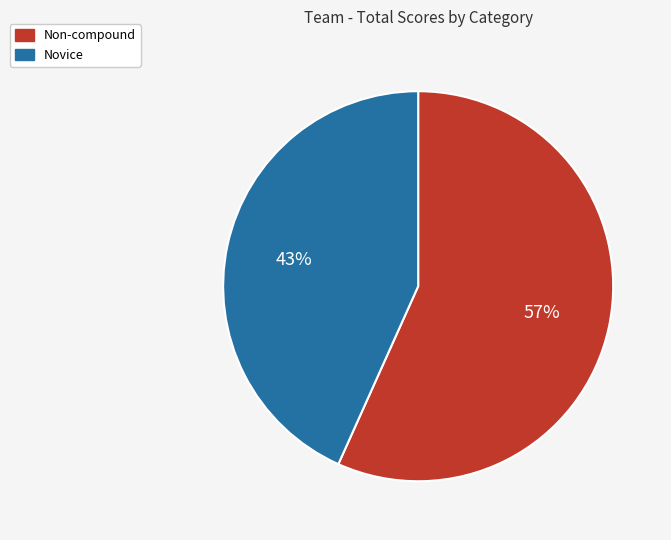

Count the number of slices in the pie.

2